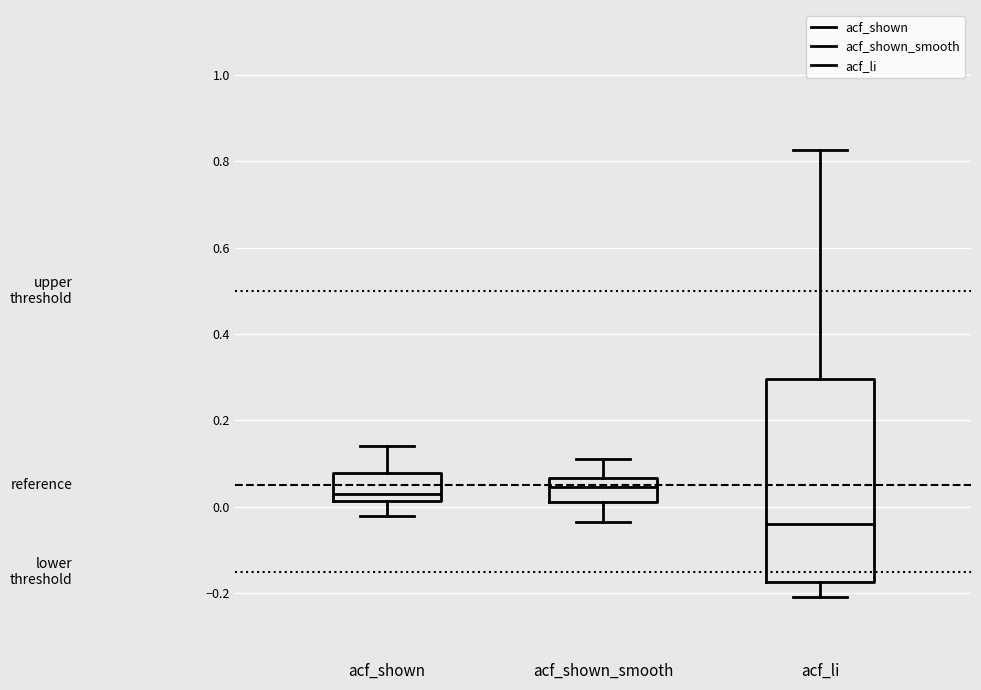

Reading left to right, read every box against the y-axis: the position of its median line, the range the box covers, and the ends of its whiskers. The values are not printed on the chart, so give them approximately, as read against the axis.

acf_shown: median 0.04, box 0.02 to 0.08, whiskers -0.02 to 0.14
acf_shown_smooth: median 0.04, box 0.02 to 0.06, whiskers -0.04 to 0.12
acf_li: median -0.04, box -0.18 to 0.30, whiskers -0.20 to 0.82